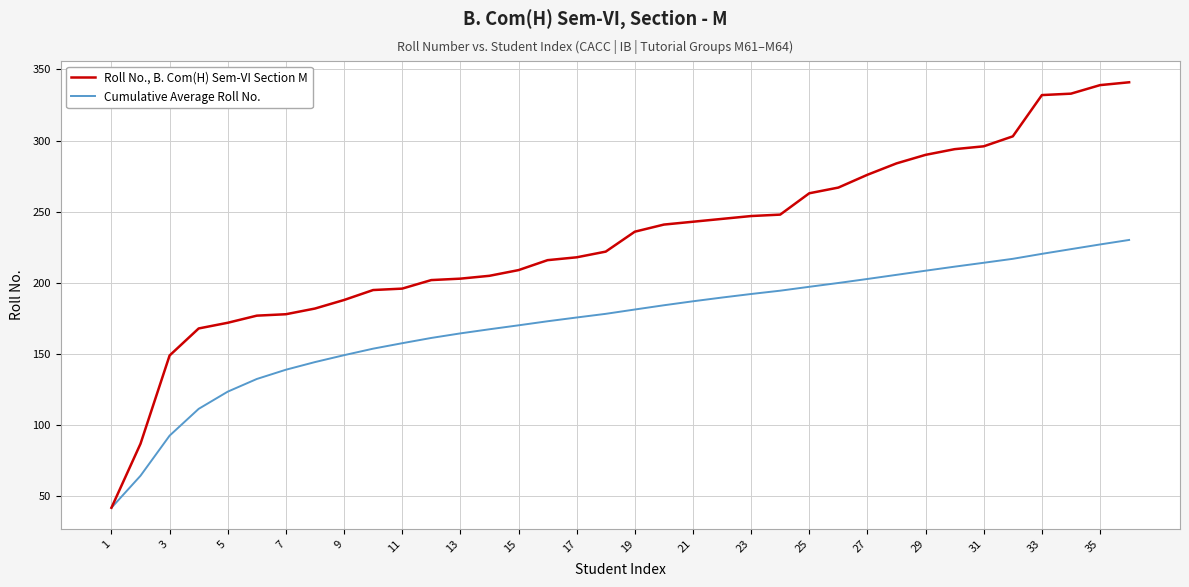

List the series in order of their overall mean, lowest first.

Cumulative Average Roll No., Roll No., B. Com(H) Sem-VI Section M